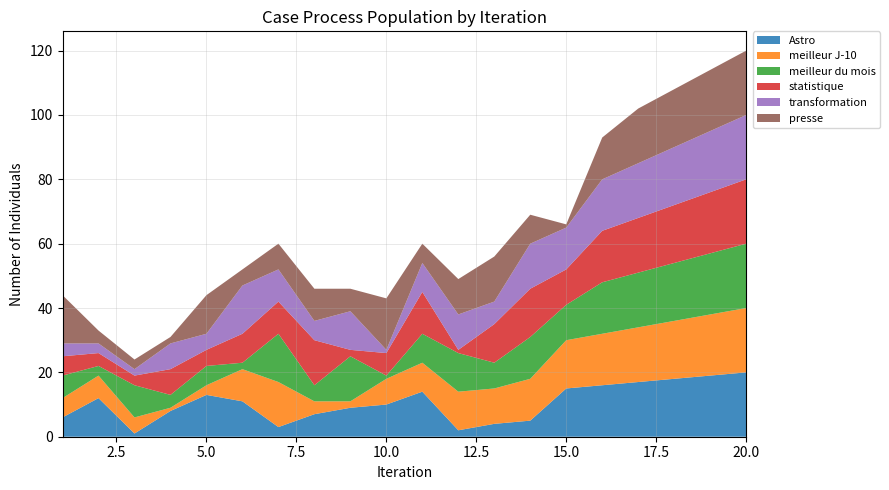

Reading left to right, extract all data points from this chart.

Astro: 6	12	1	8	13	11	3	7	9	10	14	2	4	5	15	16	17	18	19	20
meilleur J-10: 6	7	5	1	3	10	14	4	2	8	9	12	11	13	15	16	17	18	19	20
meilleur du mois: 7	3	10	4	6	2	15	5	14	1	9	12	8	13	11	16	17	18	19	20
statistique: 6	4	3	8	5	9	10	14	2	7	13	1	12	15	11	16	17	18	19	20
transformation: 4	3	2	8	5	15	10	6	12	1	9	11	7	14	13	16	17	18	19	20
presse: 15	4	3	2	12	5	8	10	7	16	6	11	14	9	1	13	17	18	19	20